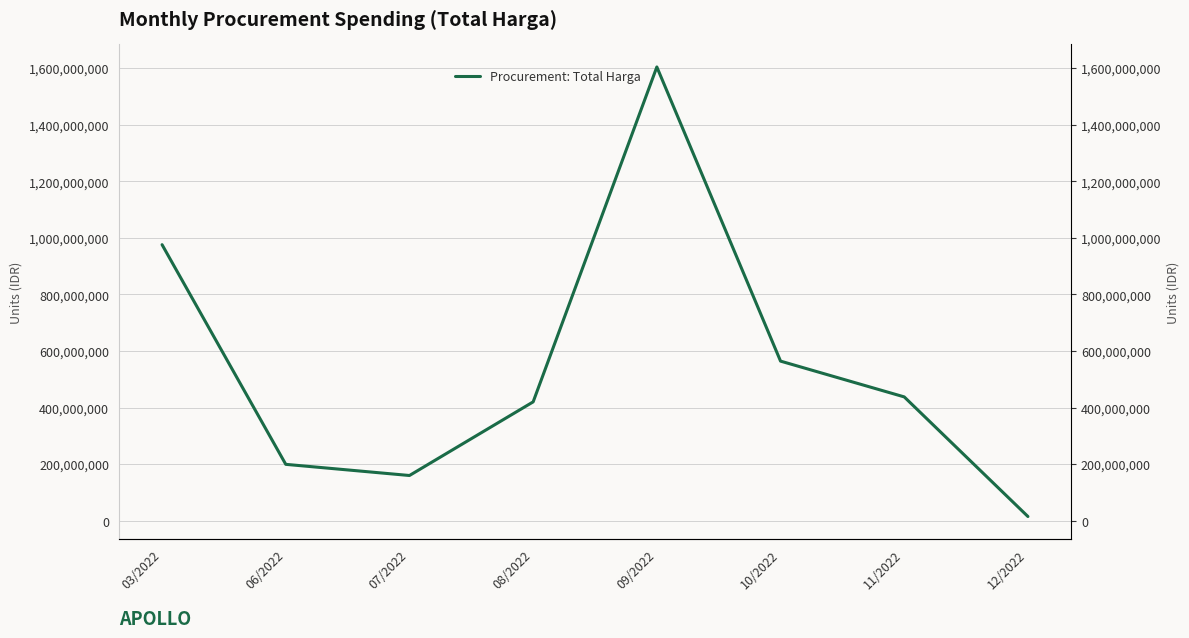

List the labels in order of value, smallest first.

12/2022, 07/2022, 06/2022, 08/2022, 11/2022, 10/2022, 03/2022, 09/2022